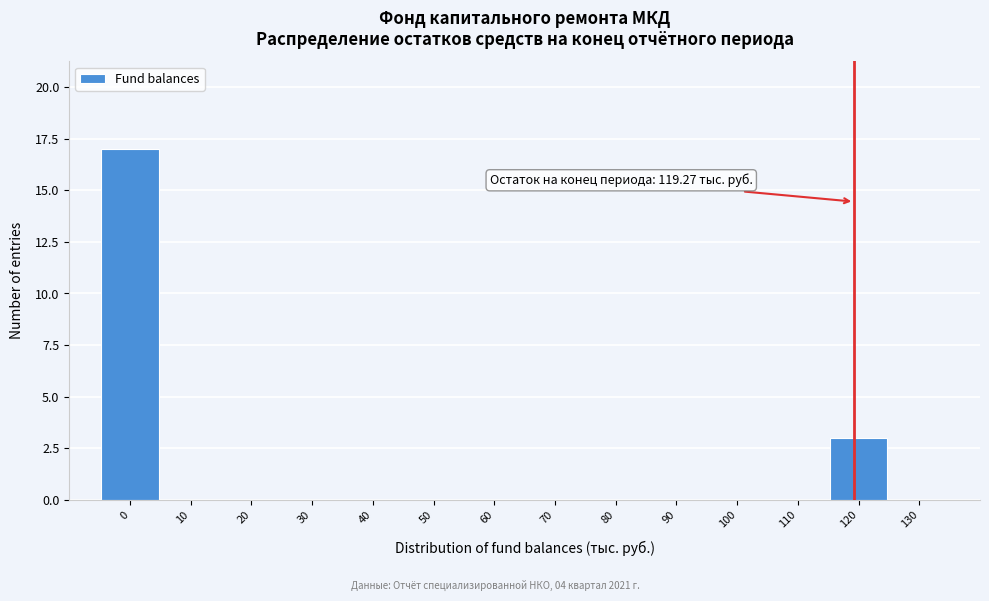

Over which range of the x-axis is the bar tallest?

-5 to 5